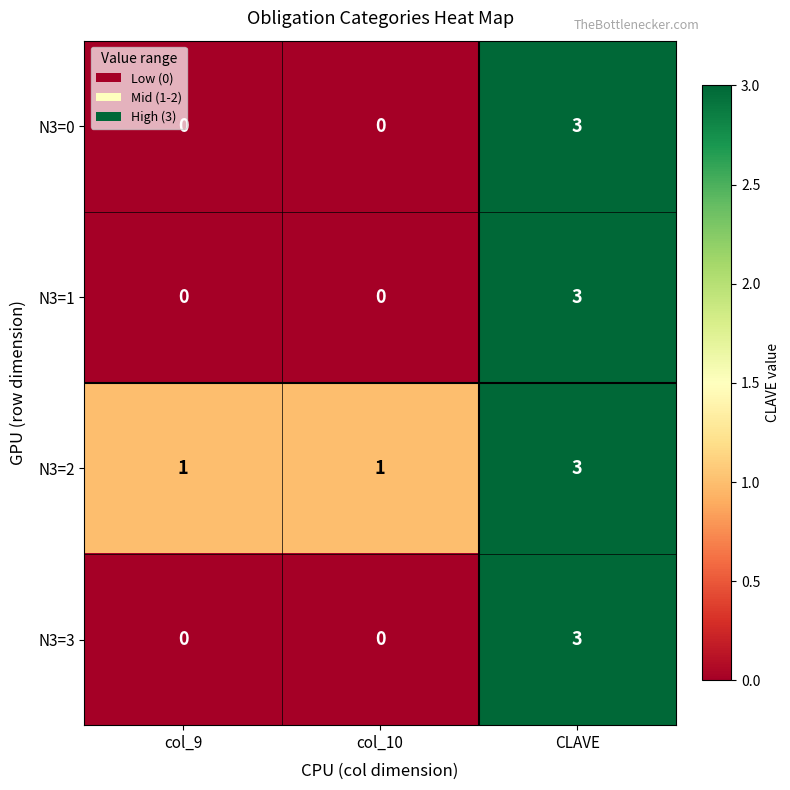

Count the N3=2 values in the range 1 to 3.

3